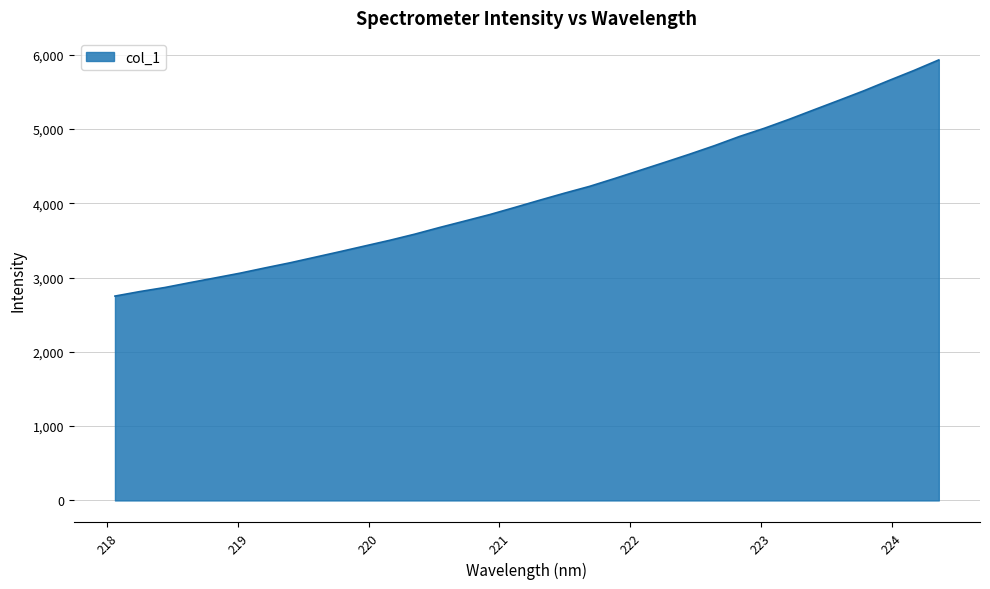

What is the difference between the maximum and minimum values?

3178.5